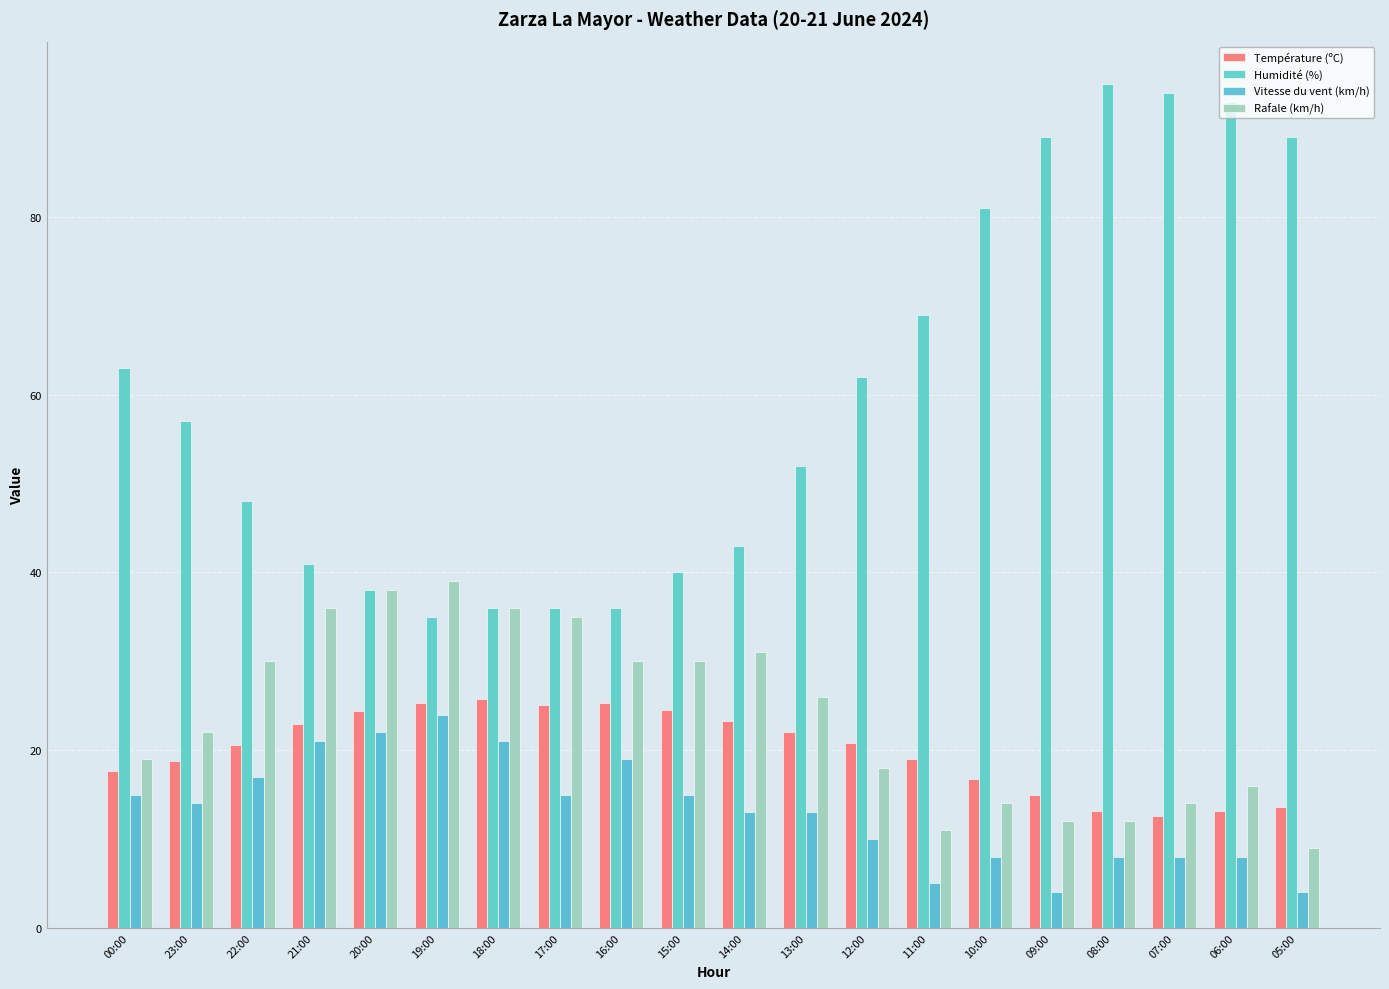

What is the difference between the maximum and minimum values in the Humidité (%) series?

60.0